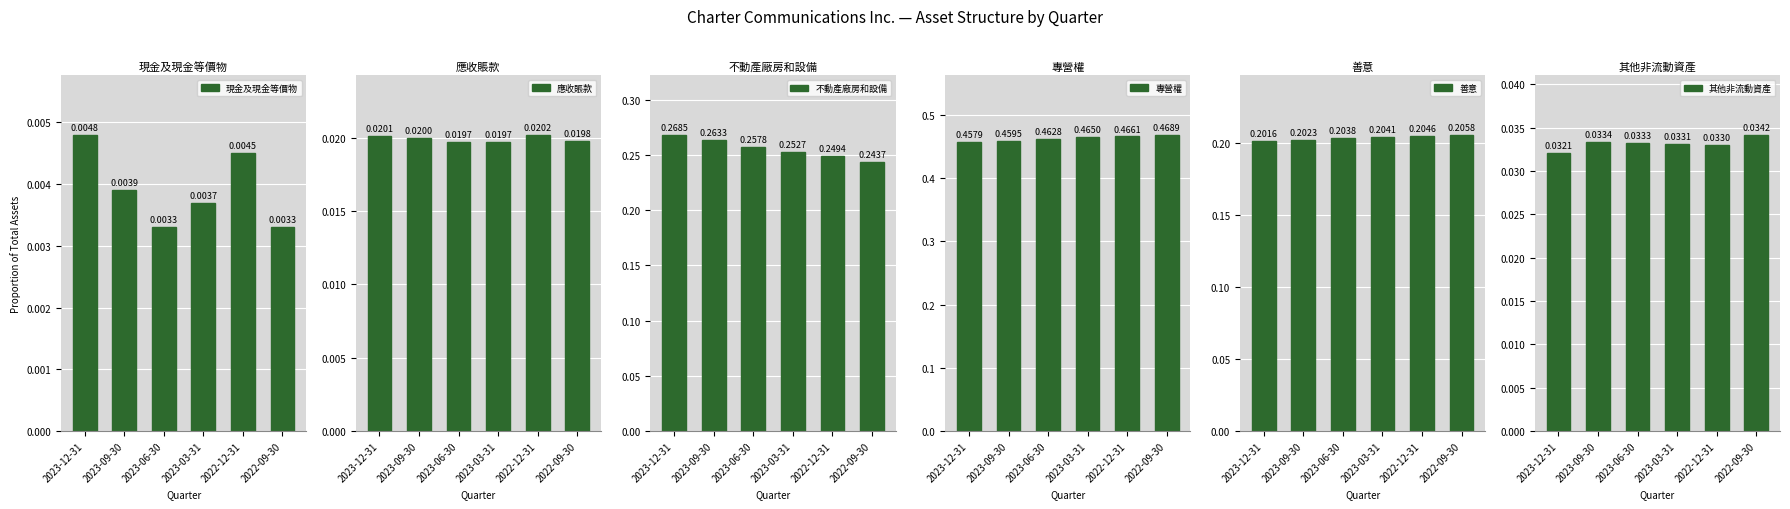

What is the sum of the 專營權 values at 2022-09-30 and 2023-09-30?

0.9